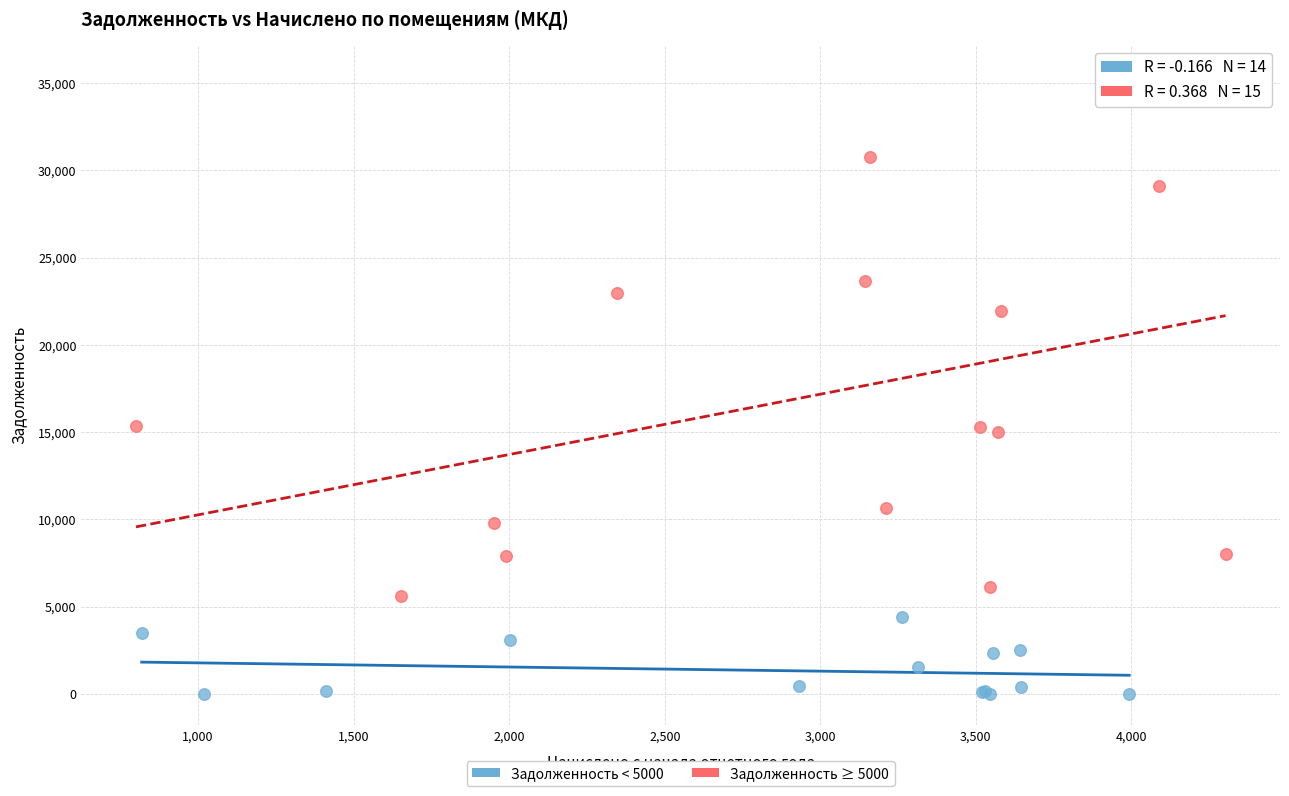

What are all the series names shown in the legend?

Задолженность < 5000, Задолженность ≥ 5000